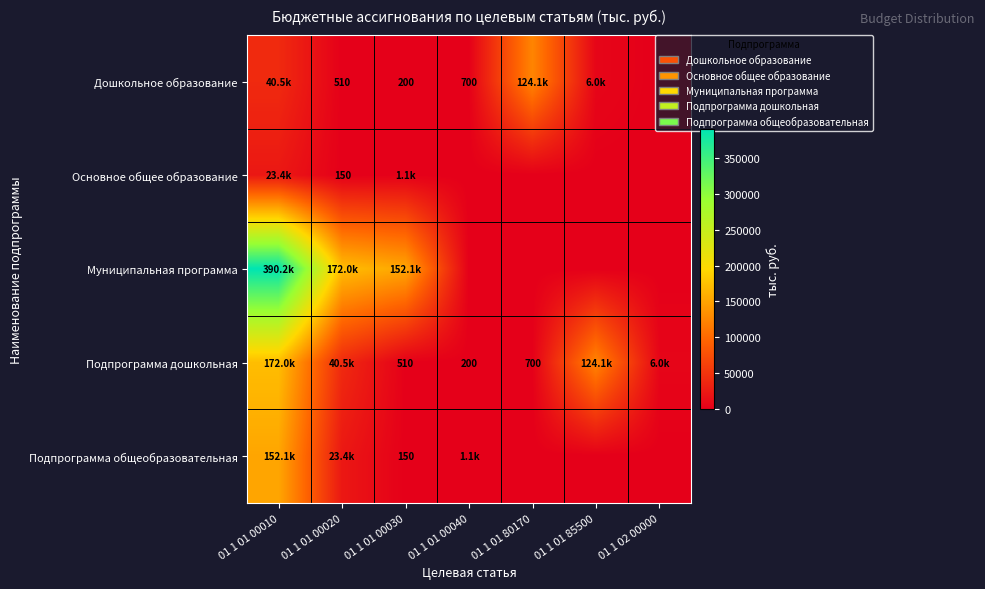

What is the total value across all series at 01 1 01 00040?

2050.0